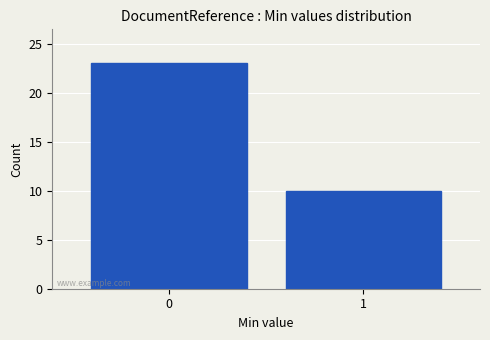

Reading left to right, list all the values displayed in this chart.

23	10